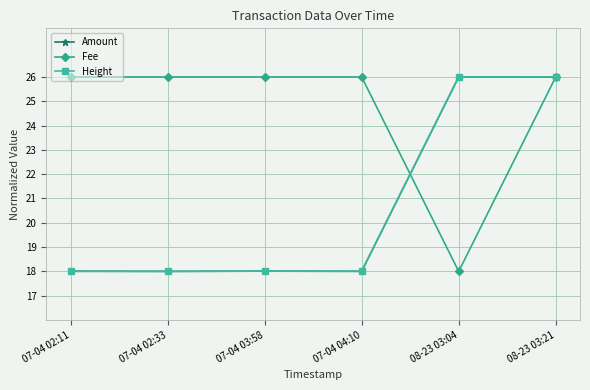

How many series are shown in this chart?

3